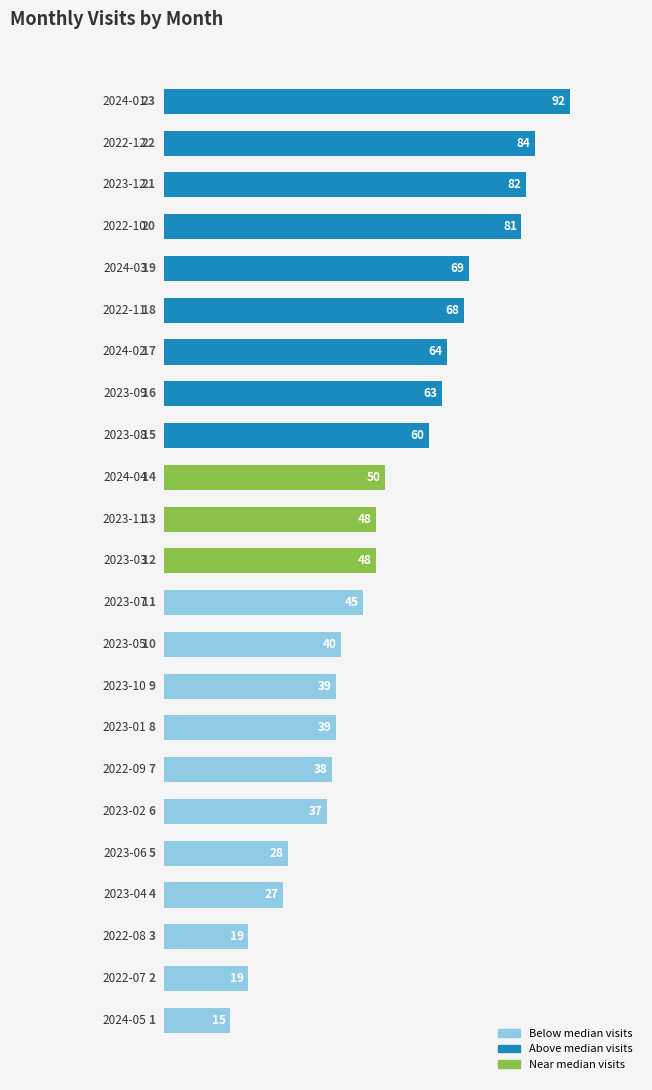

What is the difference between the second highest and minimum values?

69